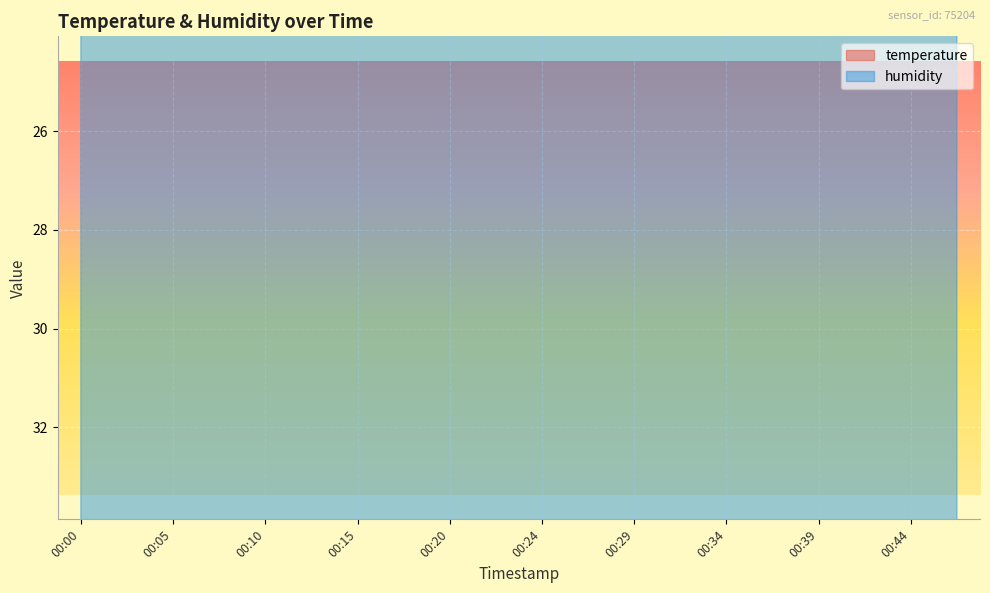

What is the spread (max minus min) of values at 00:07?

13.2